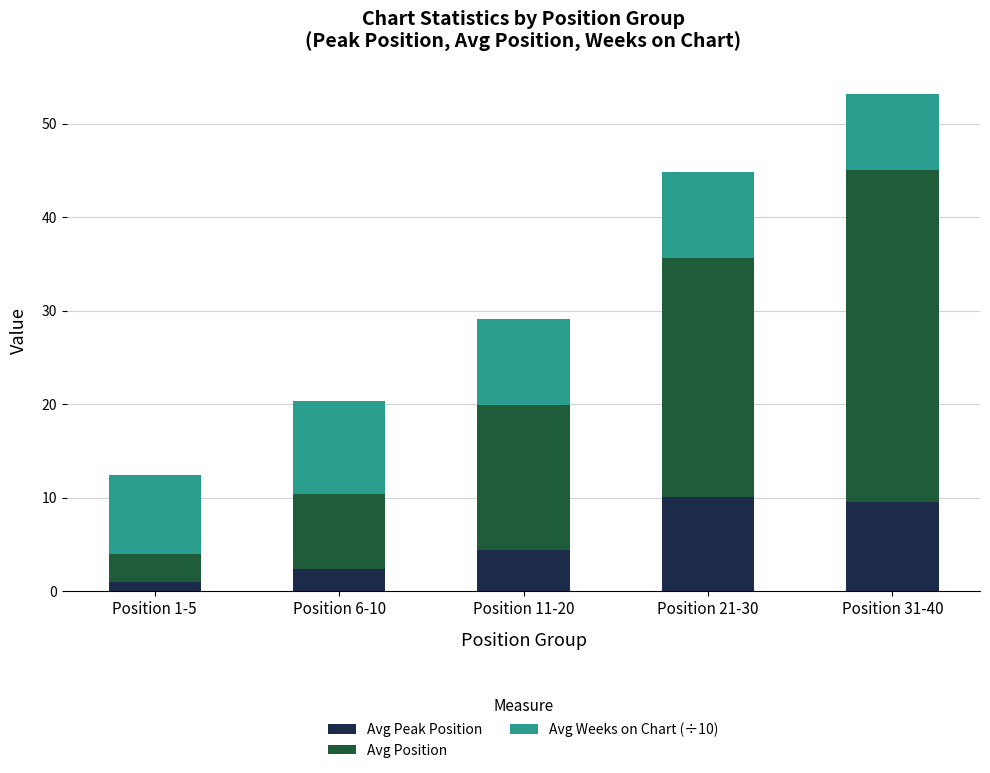

What is the highest value of the Avg Peak Position series?

10.1